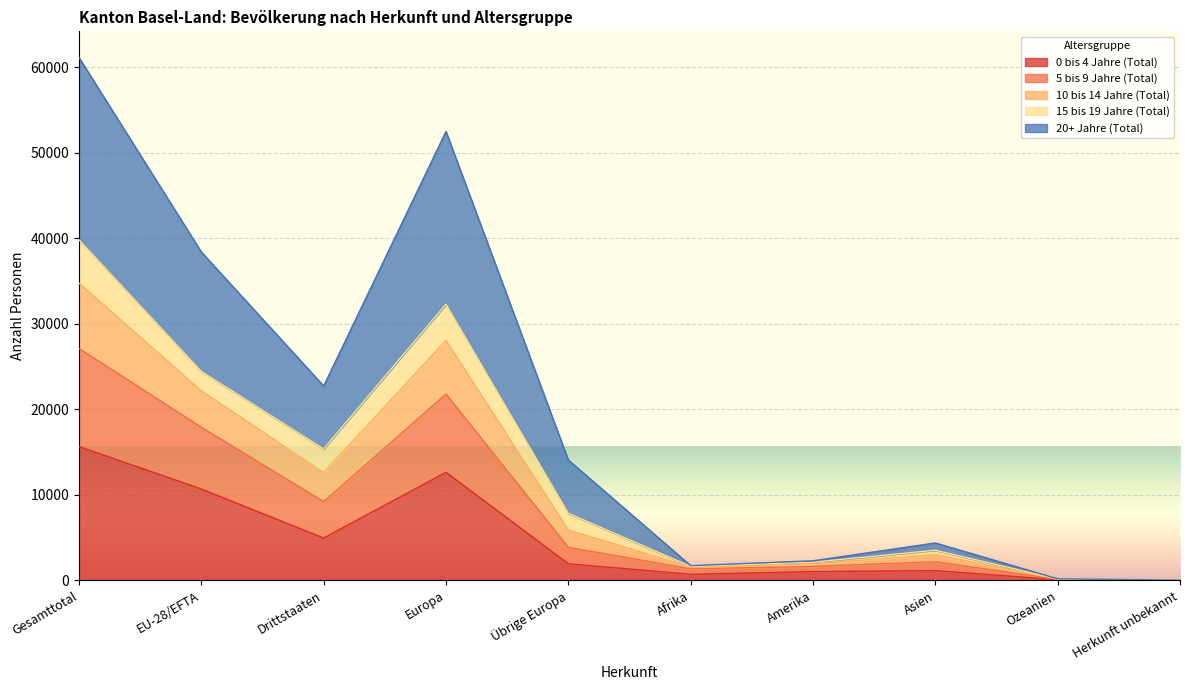

Which has a higher value, EU-28/EFTA or Gesamttotal?

Gesamttotal